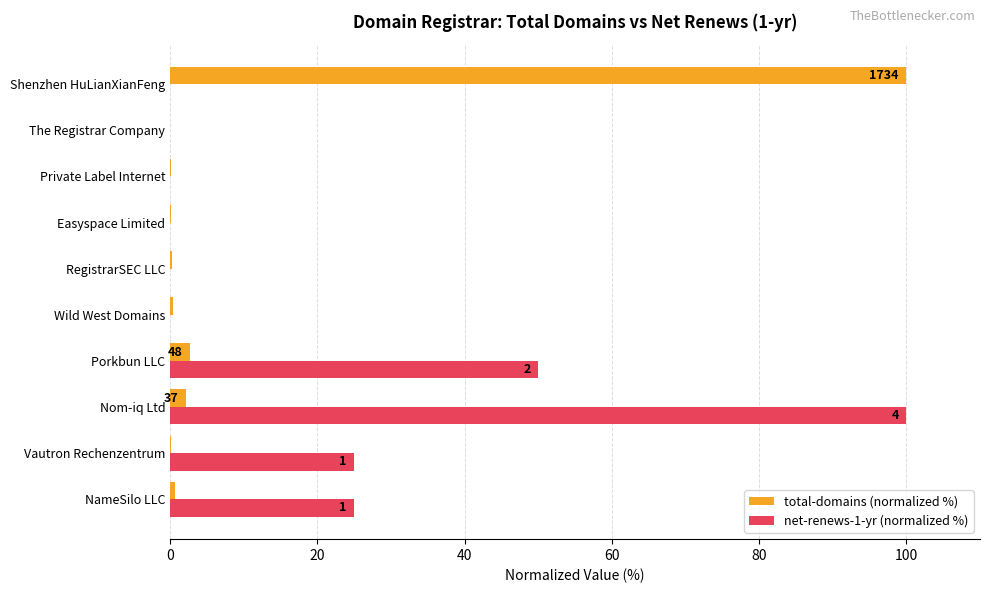

What is the highest value of the net-renews-1-yr (normalized %) series?

100.0